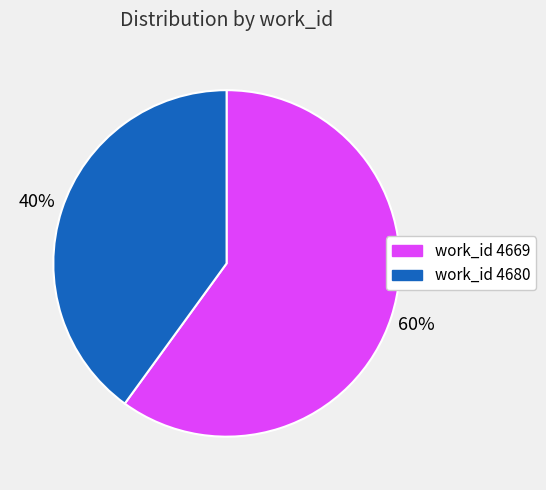

To the nearest percent, what percentage of the pie is work_id 4669?

60%